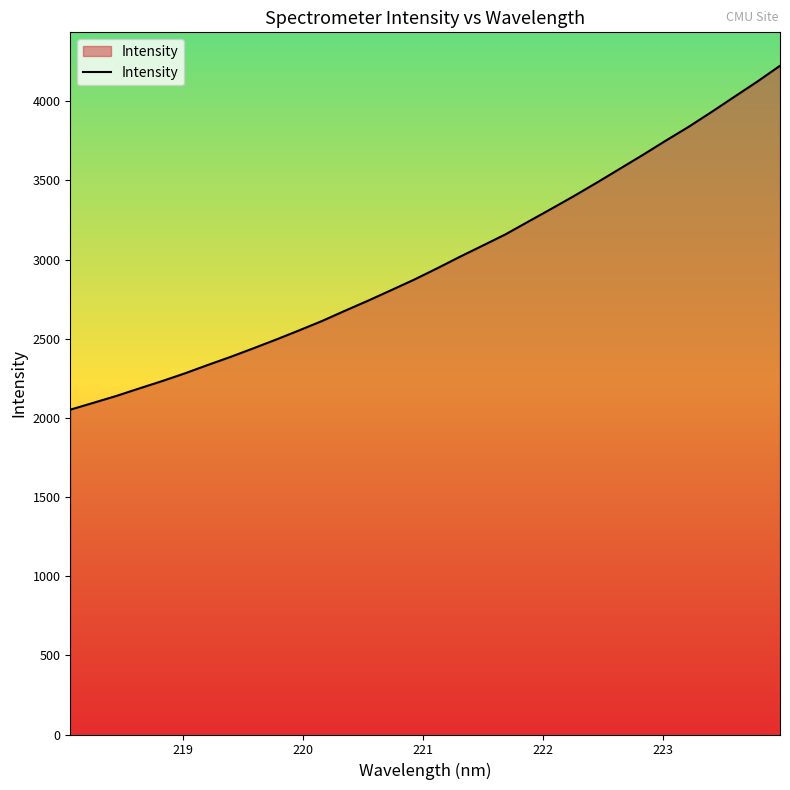

What is the greatest value displayed?

4223.8